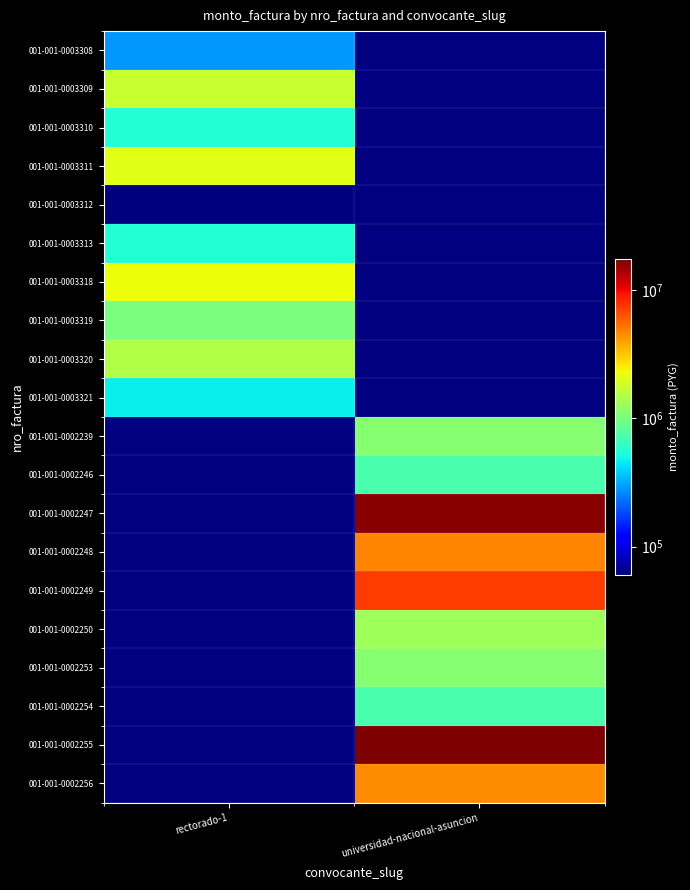

Which has a higher value, rectorado-1 or universidad-nacional-asuncion?

universidad-nacional-asuncion